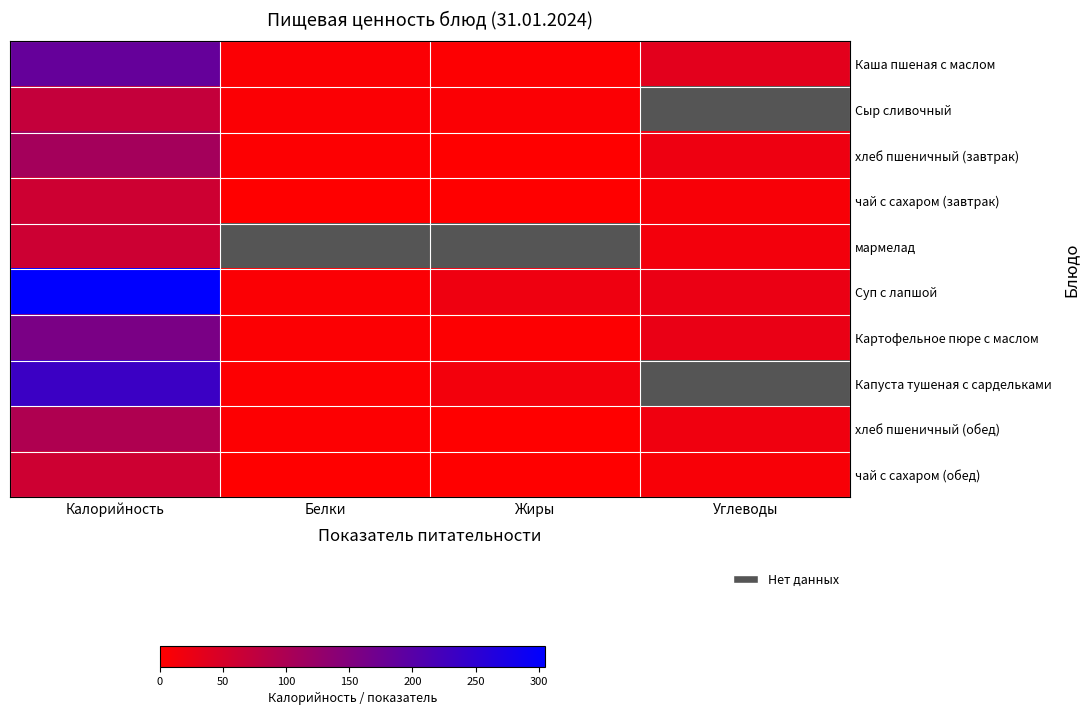

Between Углеводы and Белки, which is larger?

Углеводы